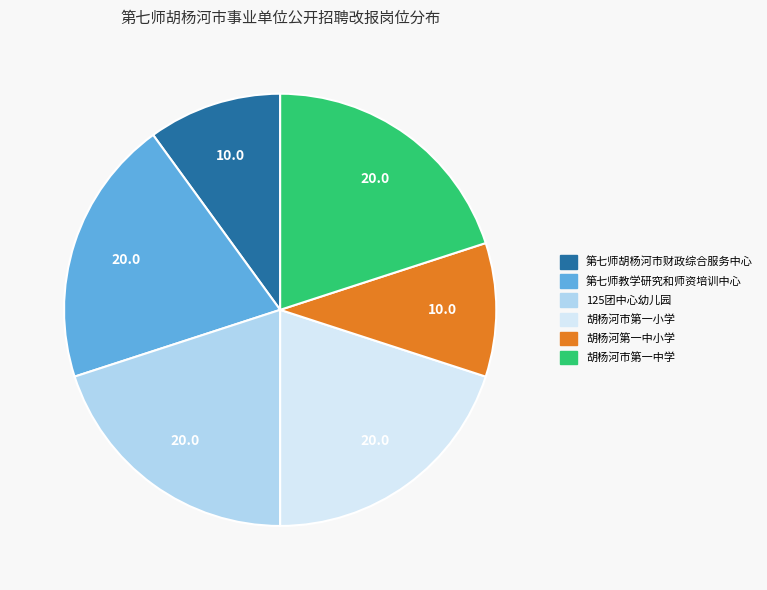

What is the ratio of the value at 胡杨河第一中小学 to the value at 胡杨河市第一中学?

0.5